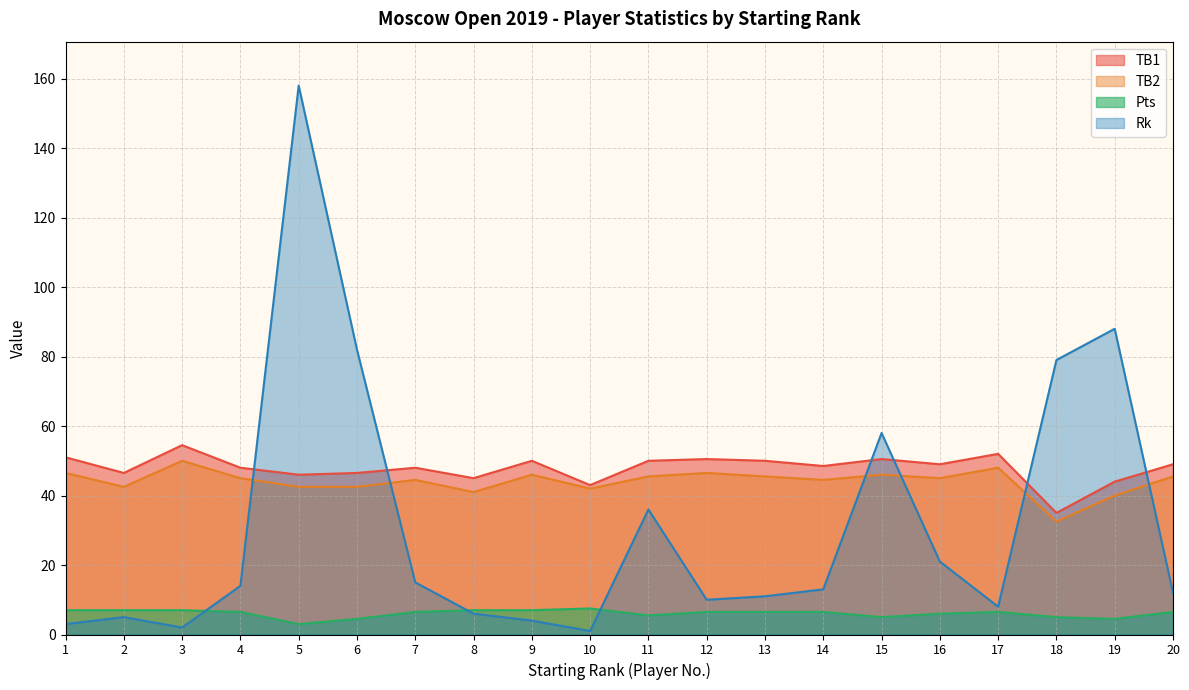

Rank the series by their maximum value, from lowest to highest.

Pts, TB2, TB1, Rk